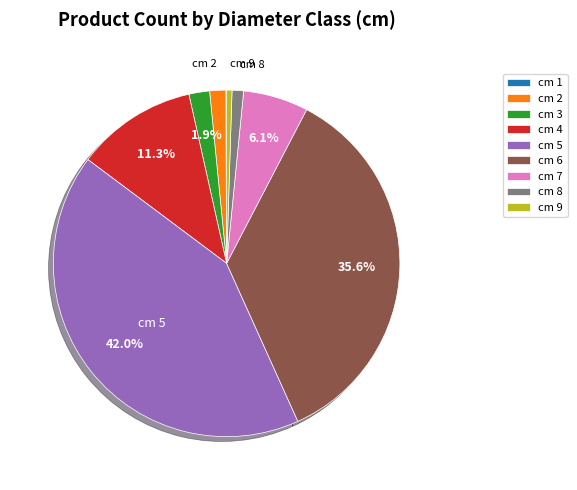

Between cm 5 and cm 3, which is larger?

cm 5